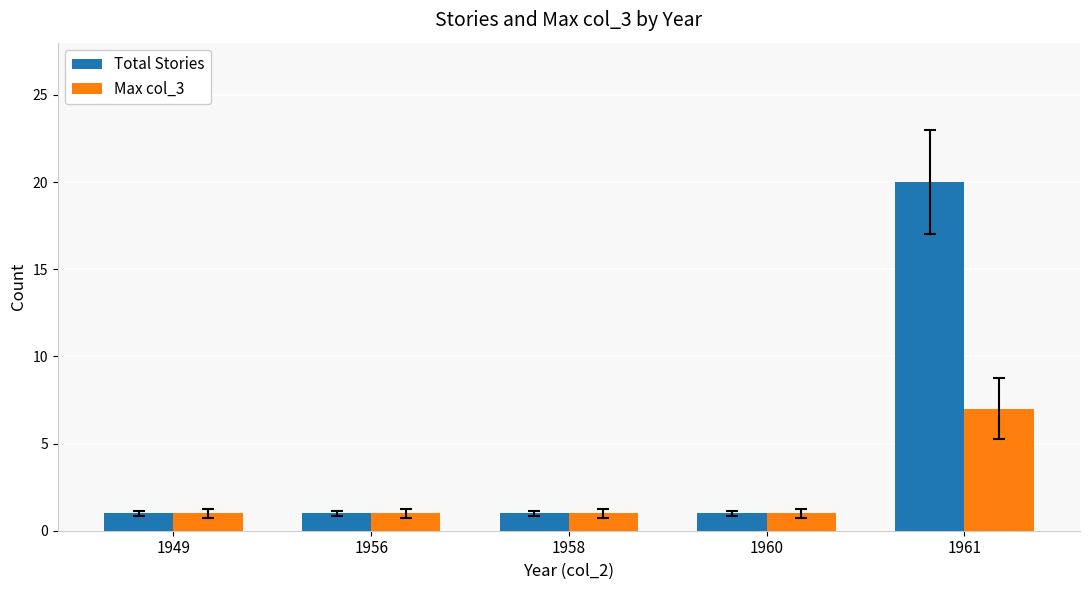

Which series has the widest spread of values?

Total Stories